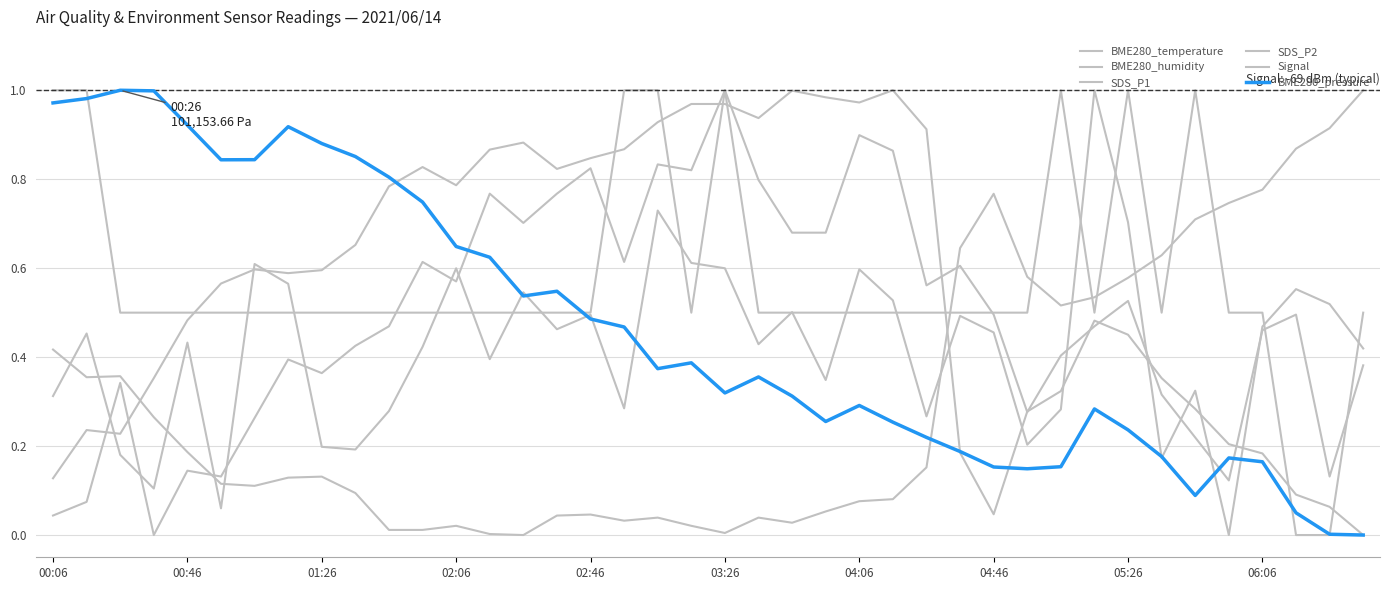

Does the chart have visible grid lines?

Yes